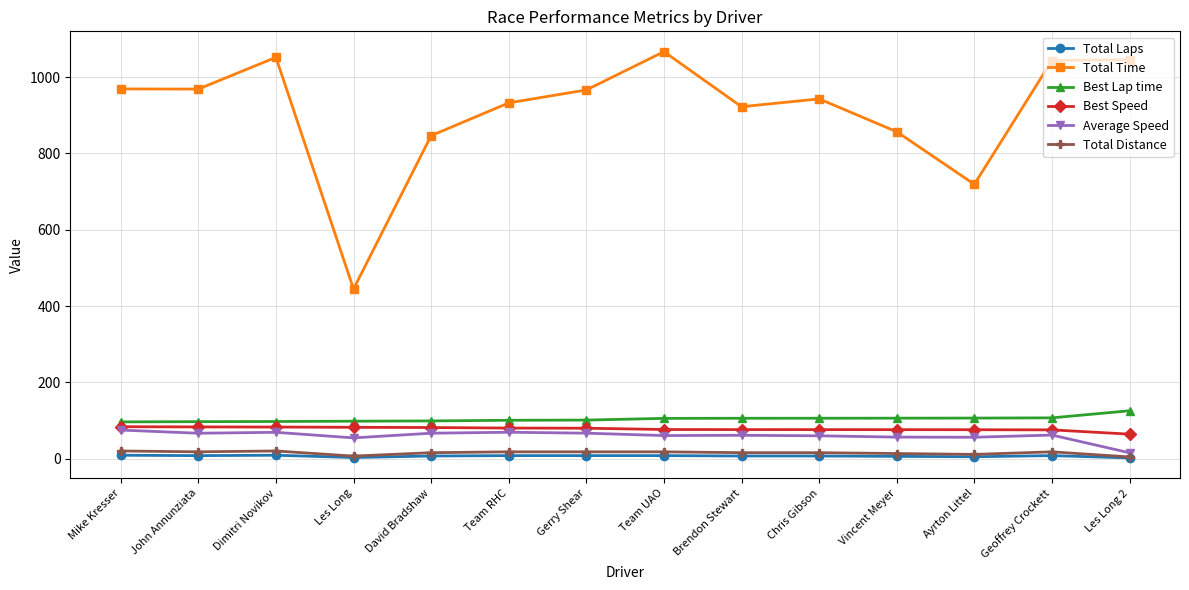

What is the maximum value shown in the chart?

1066.6